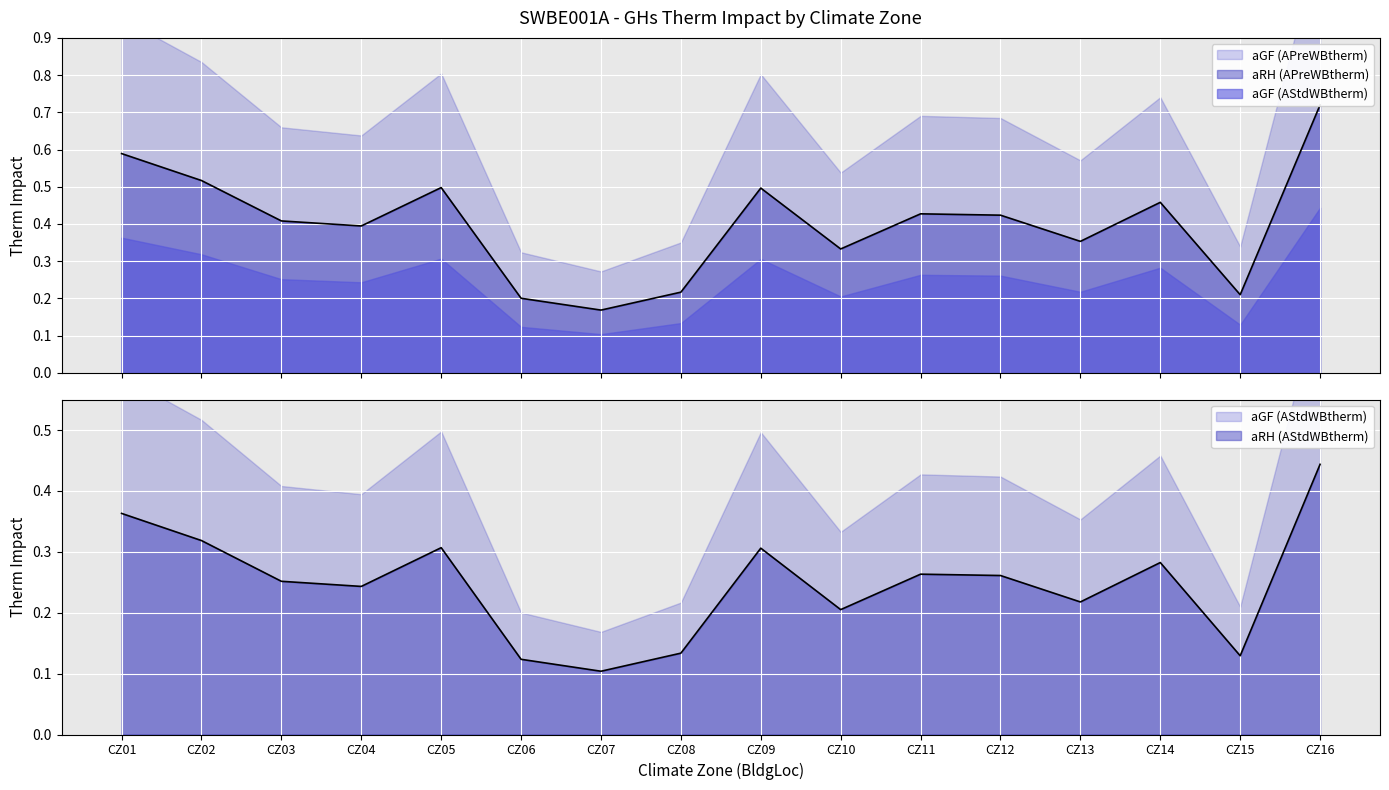

Count the aRH (APreWBtherm) values in the range 0 to 1.

16